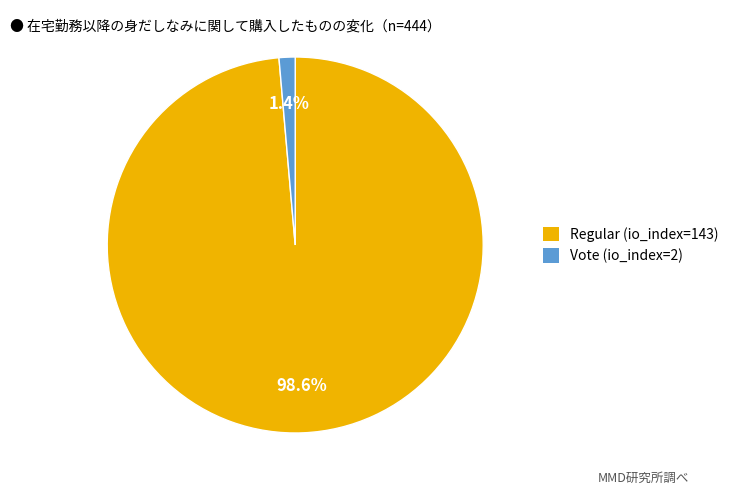

How many slices are in this pie chart?

2